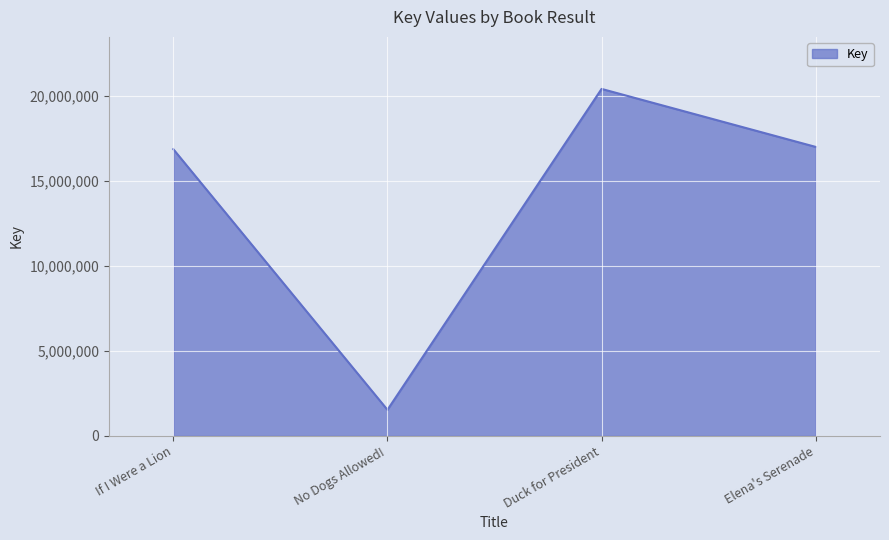

What is the average value?

13944376